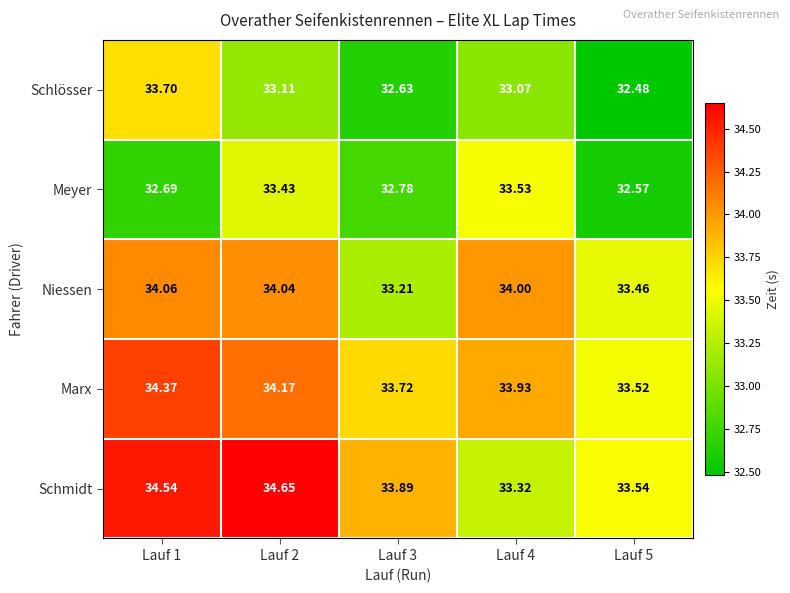

Is the value of Niessen at Lauf 2 greater than the value of Schlösser at Lauf 2?

Yes